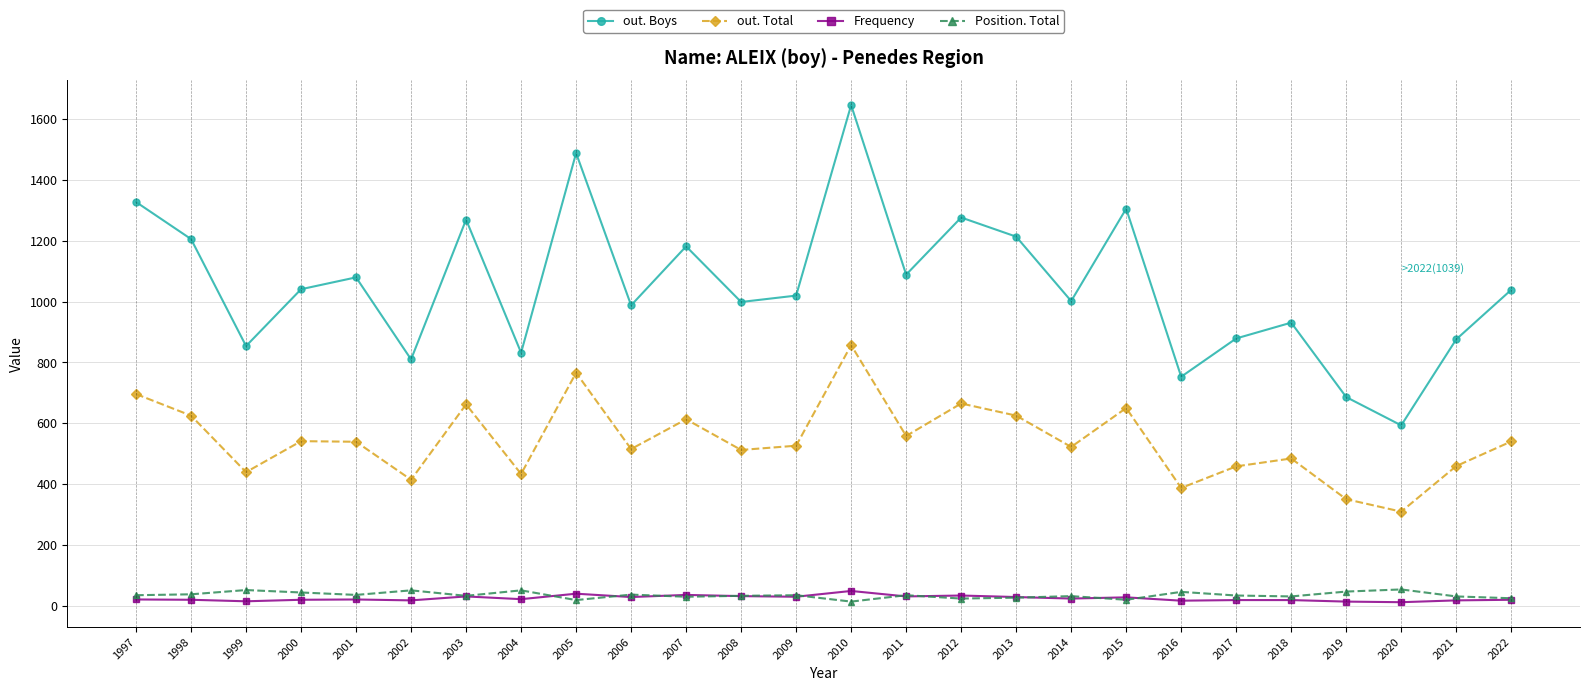

What is the greatest value displayed?

1647